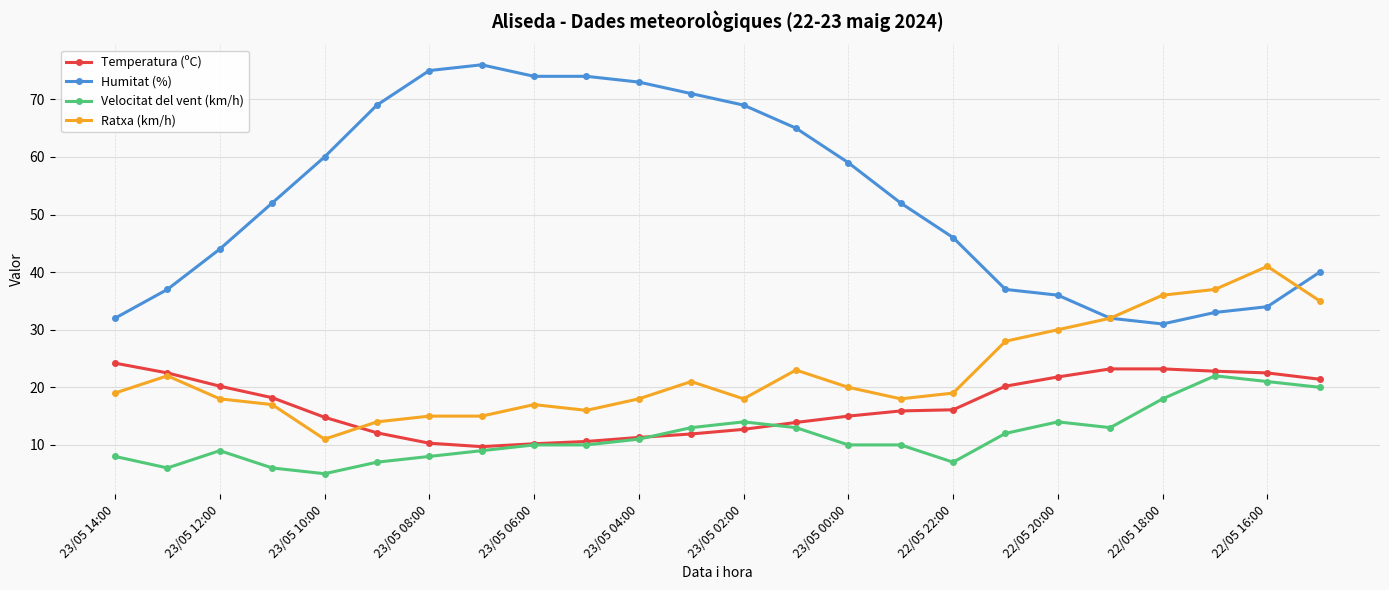

True or false: Velocitat del vent (km/h) and Humitat (%) cross at least once.

False